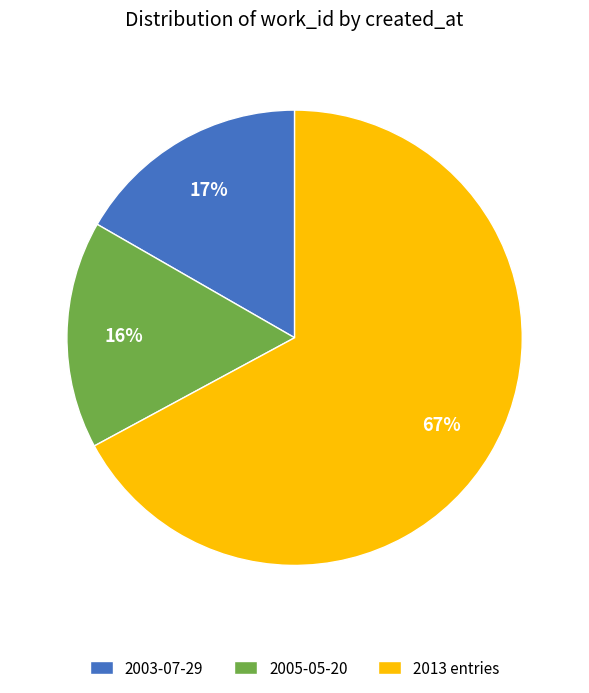

To the nearest percent, what is the difference between the largest and smallest slice percentages?

51%